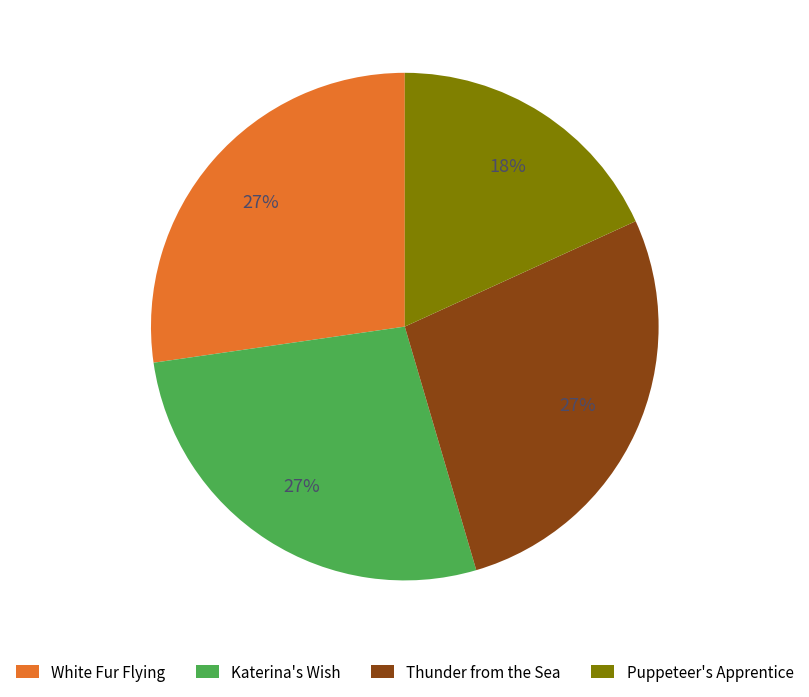

To the nearest percent, what is the combined percentage of Puppeteer's Apprentice and Katerina's Wish?

45%